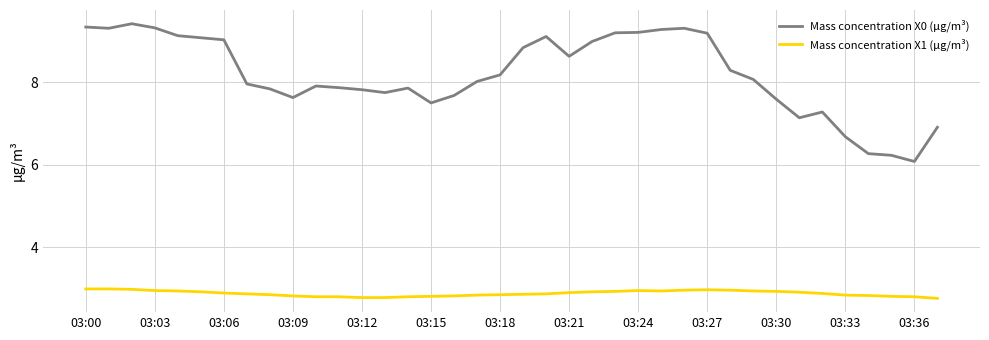

Which series has the largest total across all categories?

Mass concentration X0 (μg/m³)